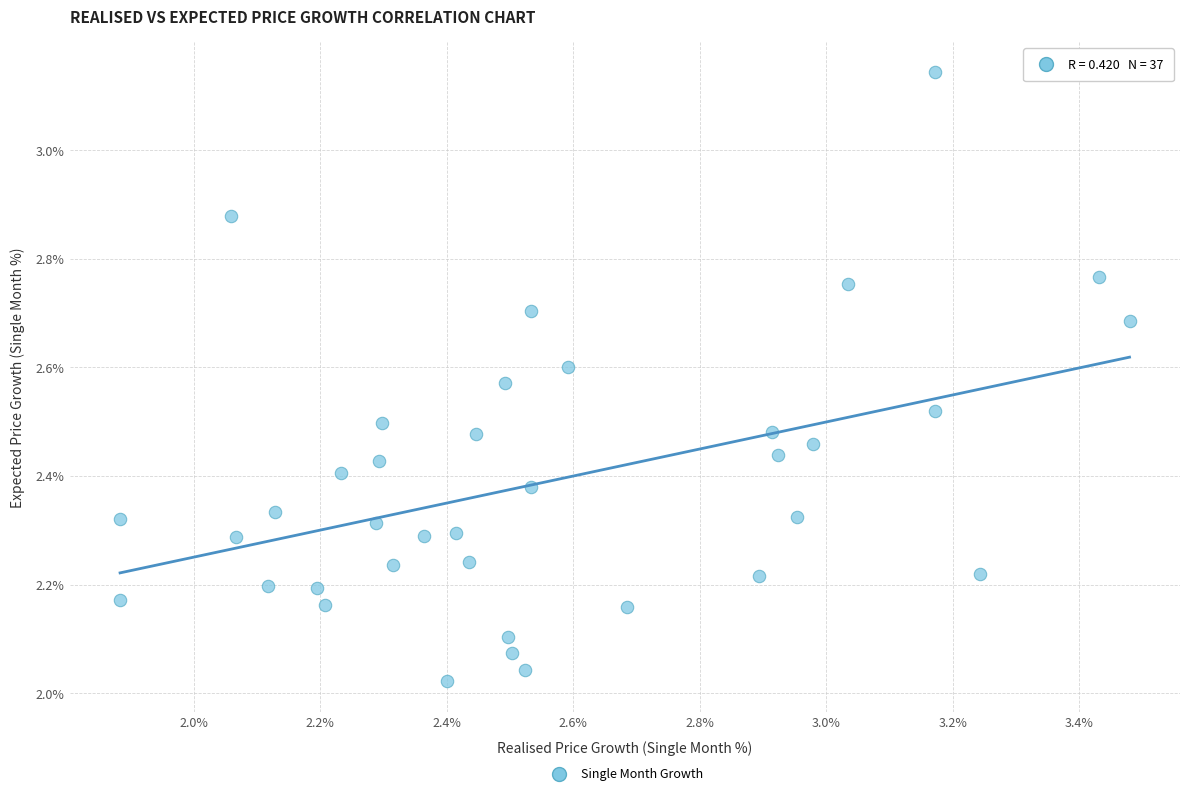

What is the range of X values (max minus min)?

1.6